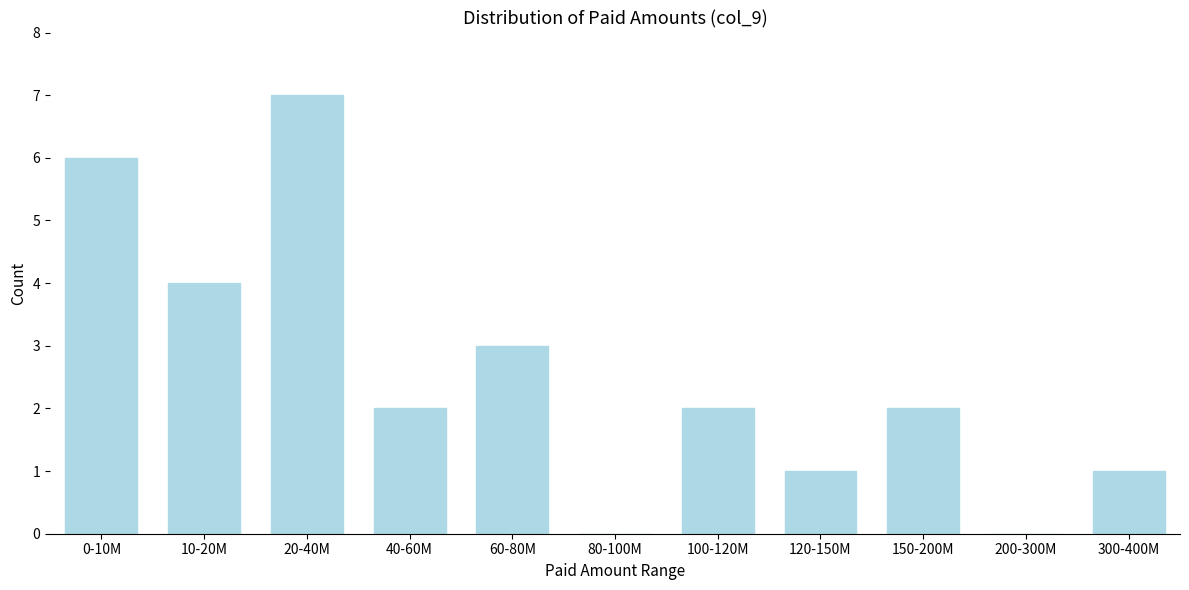

Reading left to right, list all the values displayed in this chart.

0-10M=6	10-20M=4	20-40M=7	40-60M=2	60-80M=3	80-100M=0	100-120M=2	120-150M=1	150-200M=2	200-300M=0	300-400M=1